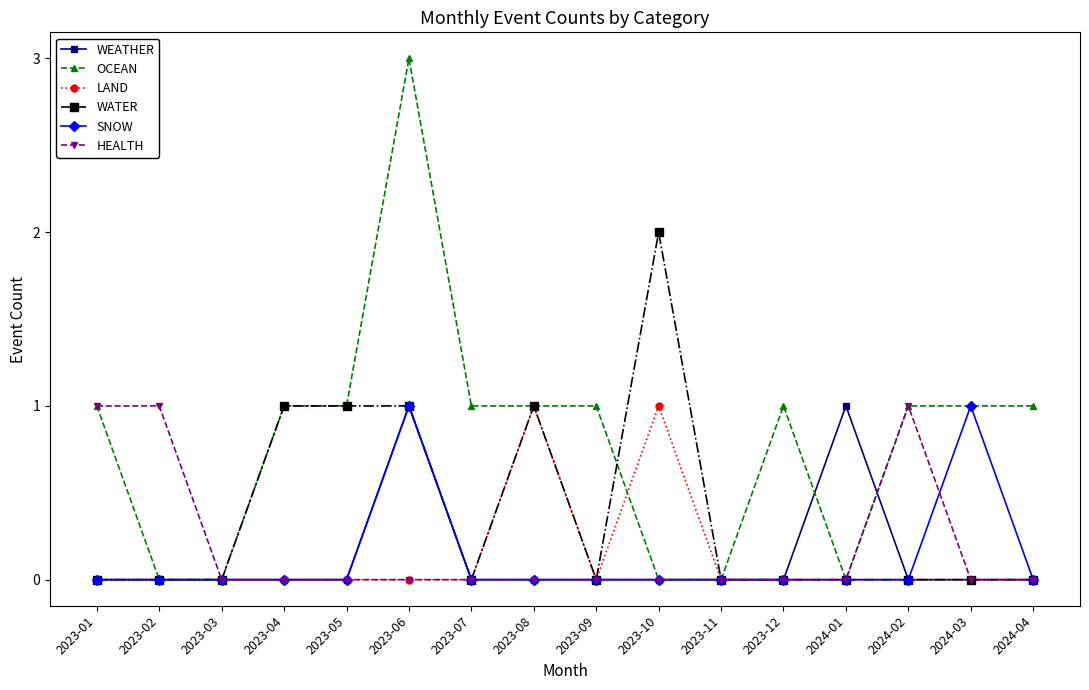

True or false: SNOW has more than 0 points higher than both neighbors.

True